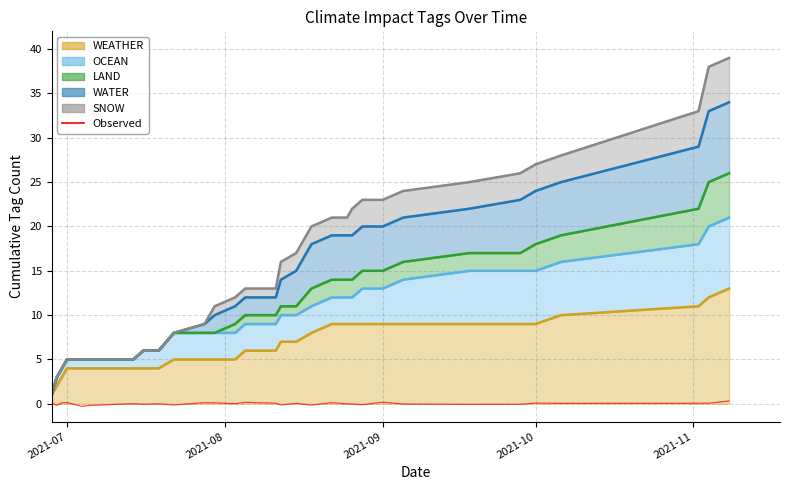

At which label does the data first exceed 0?

2021-07